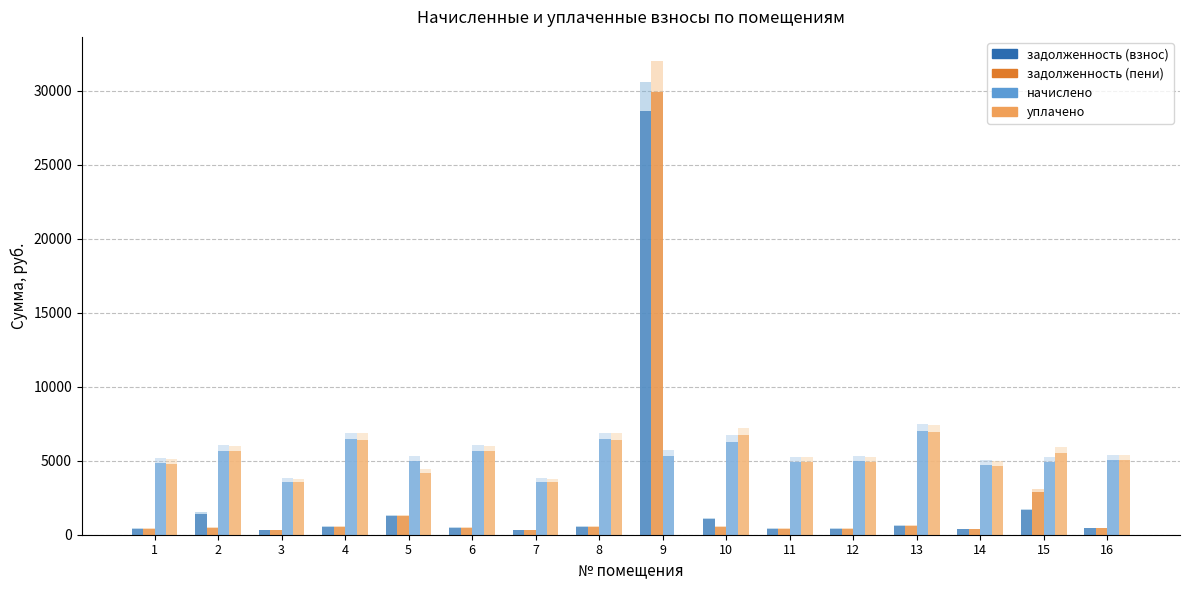

True or false: уплачено has a value of 1679.7 at 6.

False